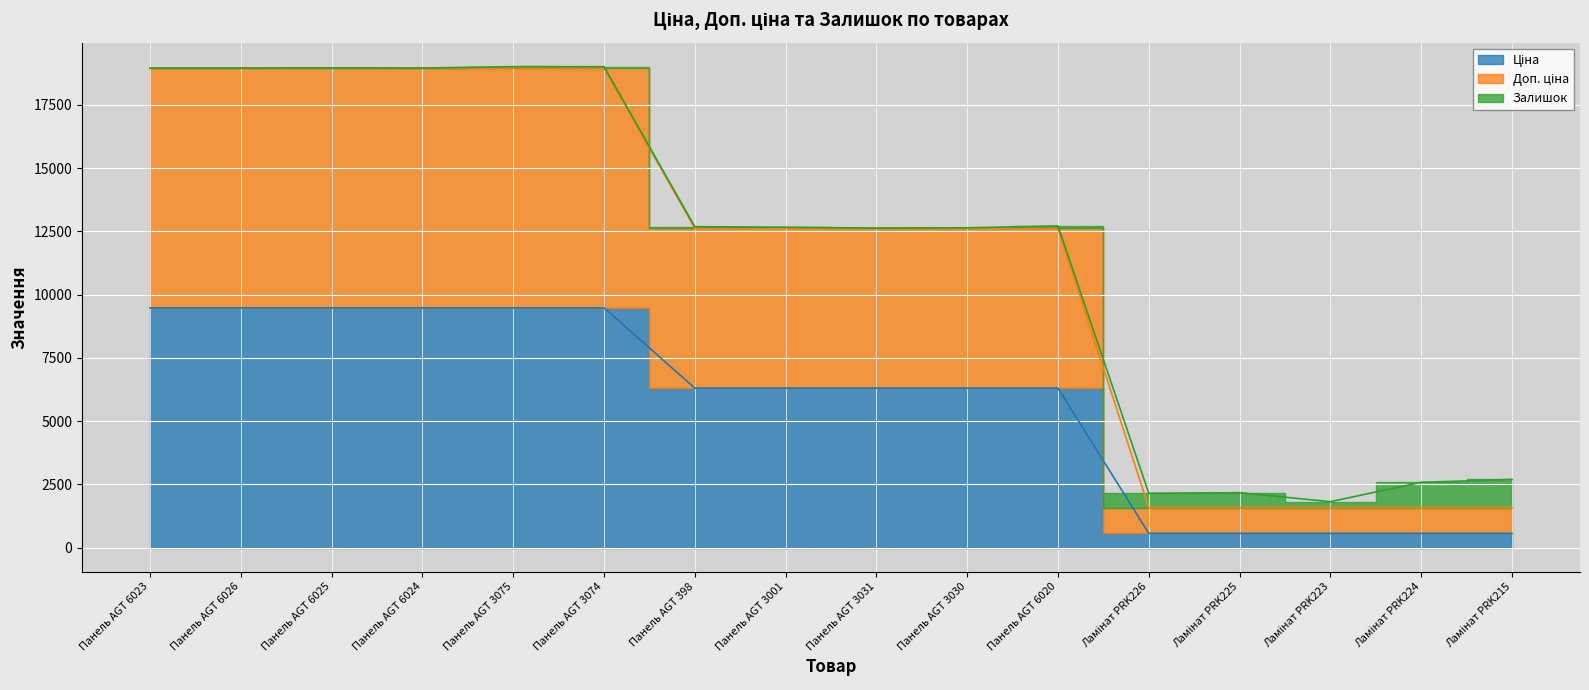

What position from the right is Панель AGT 3074?

11